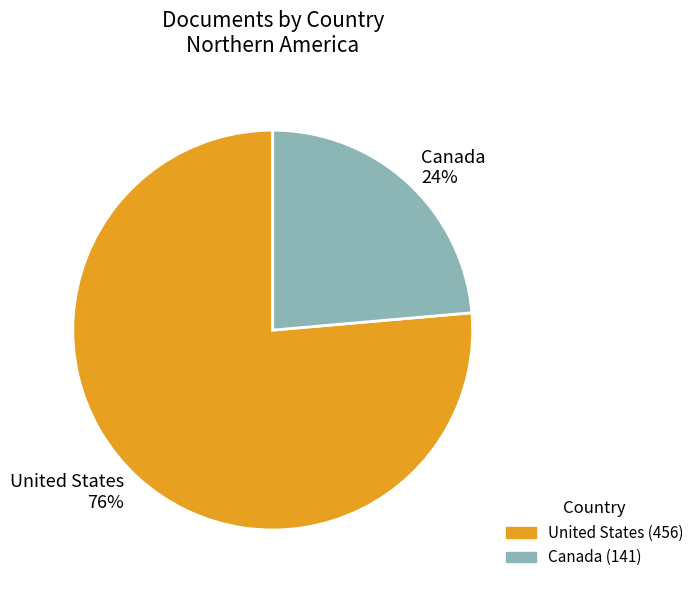

Approximately how many times larger is the value at Canada 24% compared to United States 76%?

0.3